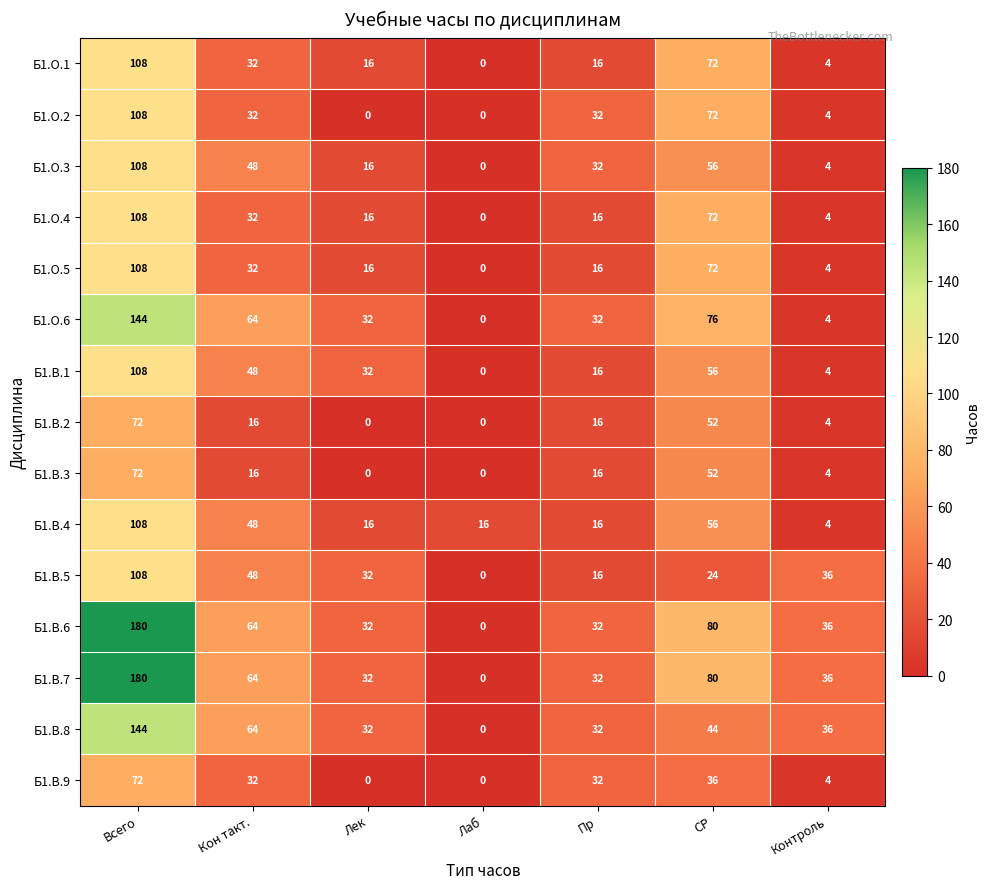

Where is Б1.В.6 nearest to the value 90?

СР